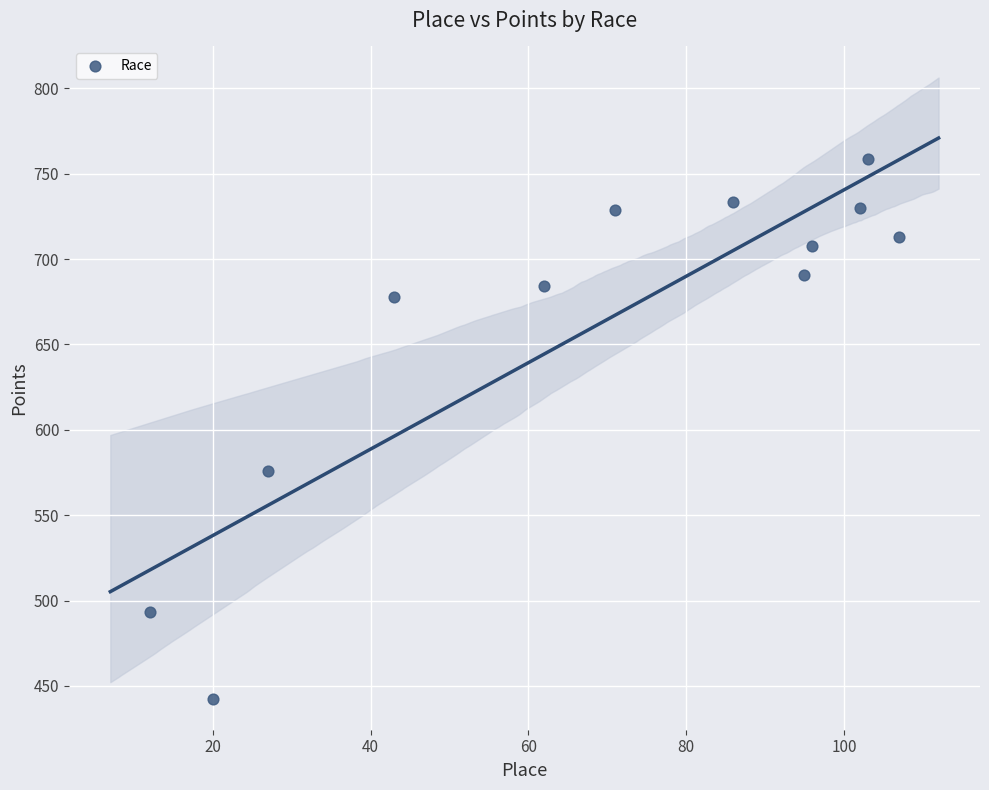

What Y value in the scatter plot is closest to 600?

575.8